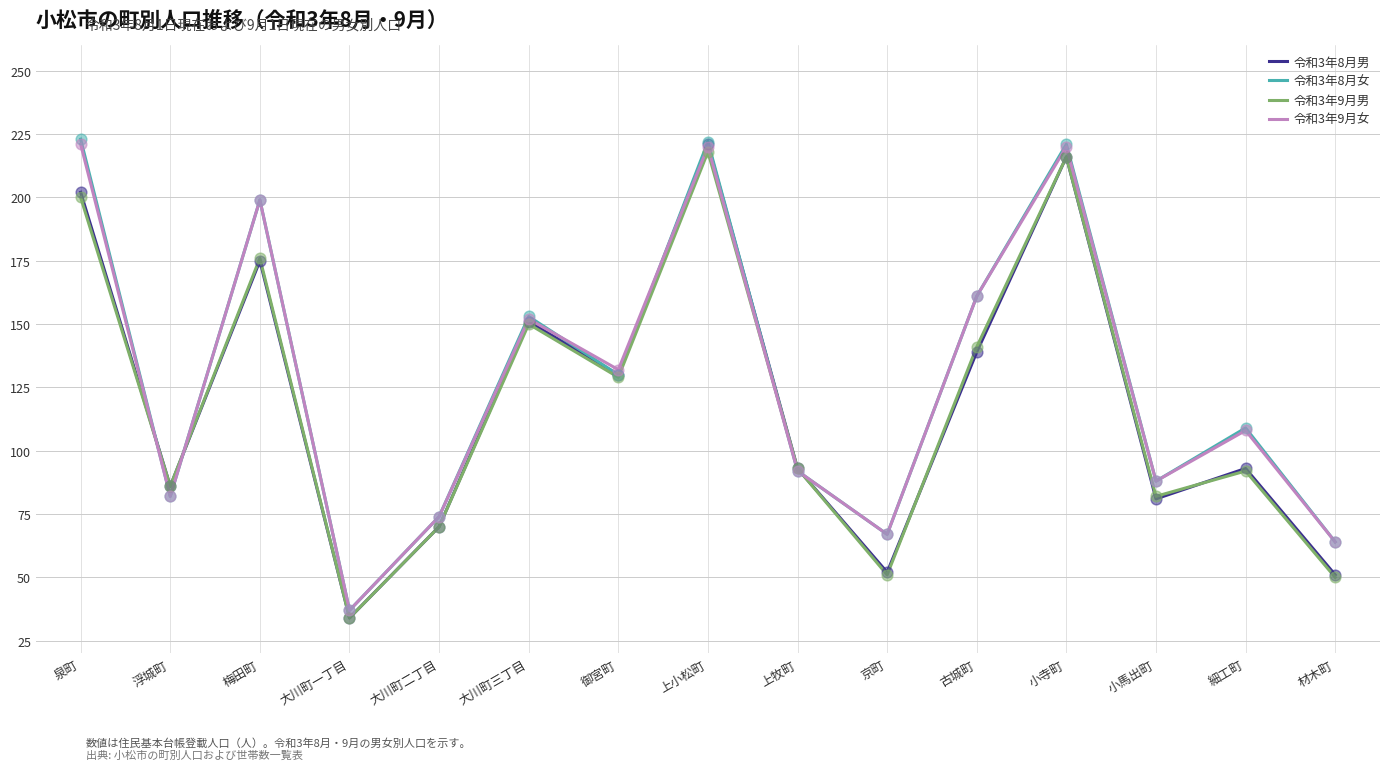

What is the total value across all series at 大川町三丁目?

606